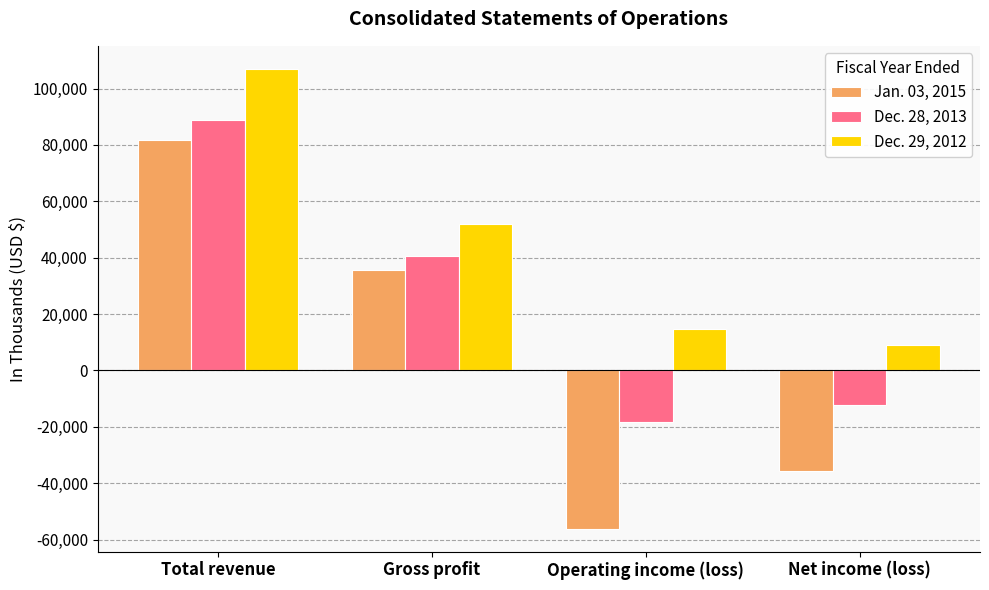

Reading left to right, extract all data points from this chart.

Jan. 03, 2015: Total revenue=81782	Gross profit=35684	Operating income (loss)=-56178	Net income (loss)=-35775
Dec. 28, 2013: Total revenue=88947	Gross profit=40553	Operating income (loss)=-18346	Net income (loss)=-12185
Dec. 29, 2012: Total revenue=107005	Gross profit=51830	Operating income (loss)=14530	Net income (loss)=9121